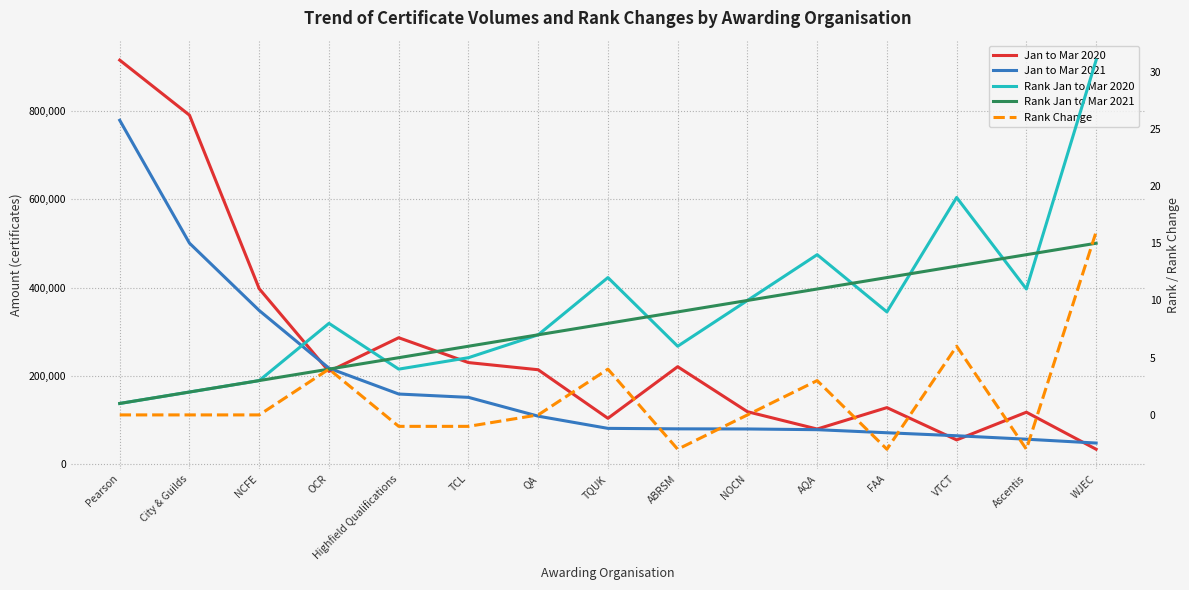

What is the difference between the maximum and minimum values in the Rank Jan to Mar 2020 series?

30